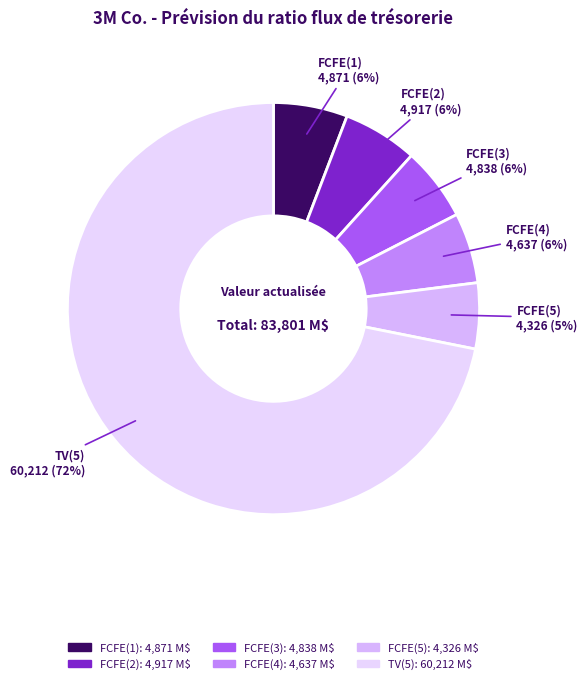

Approximately how many times larger is the value at FCFE(2) compared to FCFE(3)?

1.0